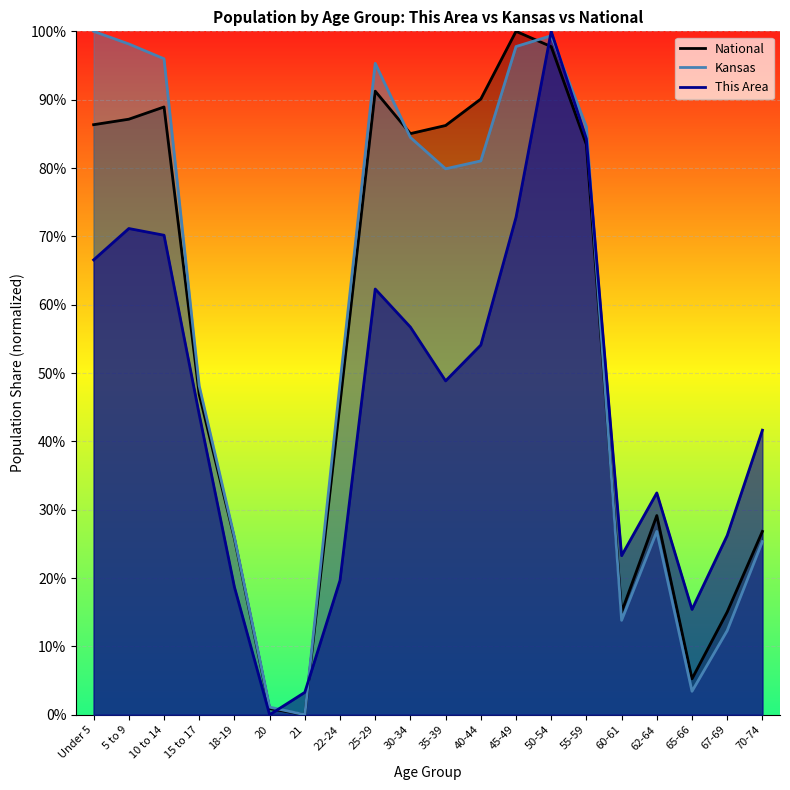

What is the sum of the Kansas values at 5 to 9 and 65-66?

101.6